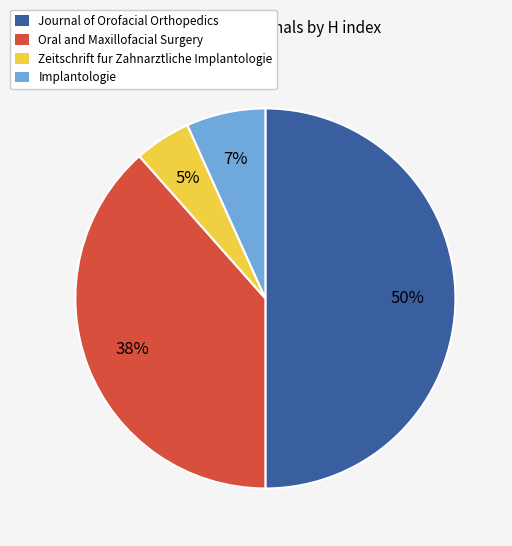

To the nearest percent, what is the difference between the largest and smallest slice percentages?

45%